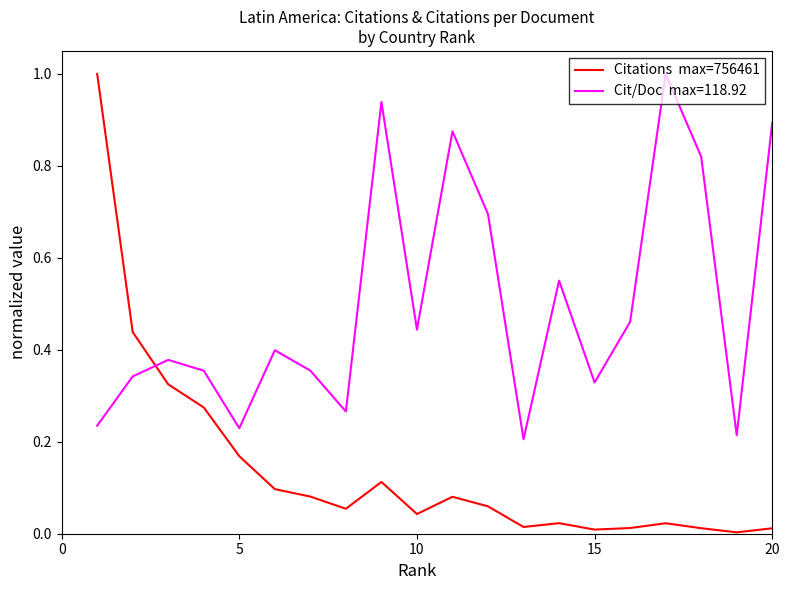

What is the greatest value displayed?

1.0